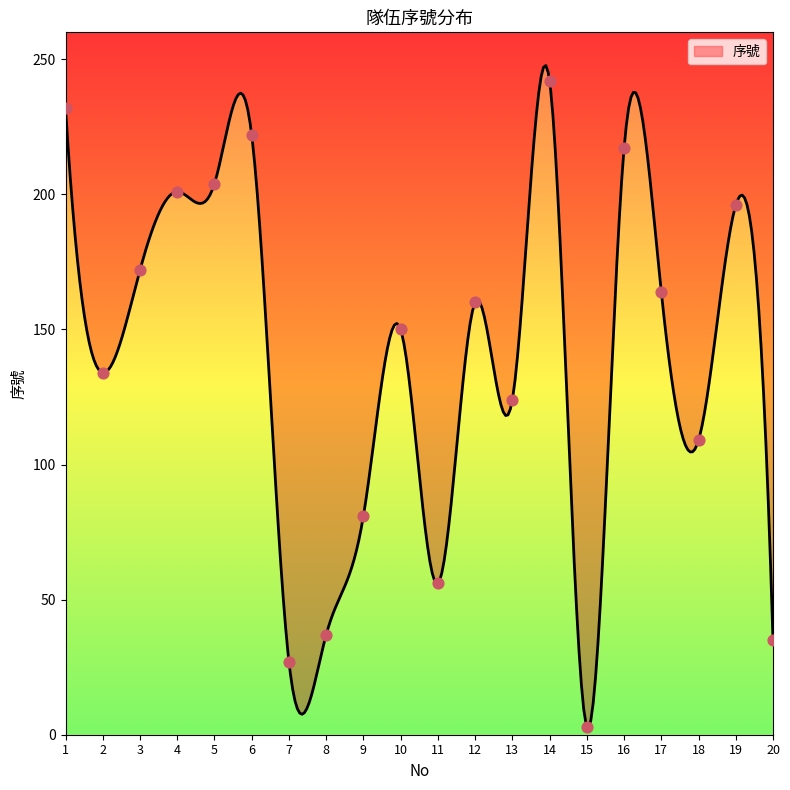

Which has a higher value, 10 or 7?

10